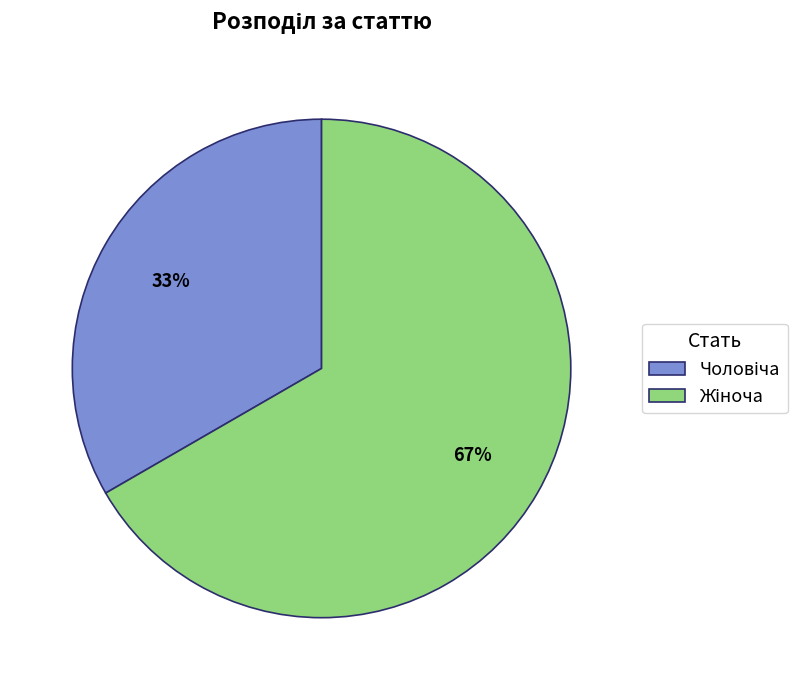

To the nearest percent, what is the average slice percentage?

50%